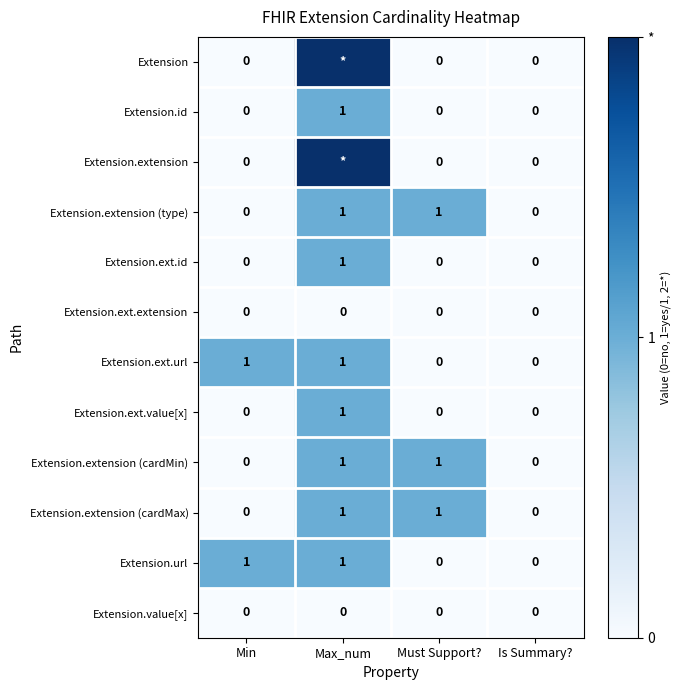

What is the total value across all series at Must Support??

3